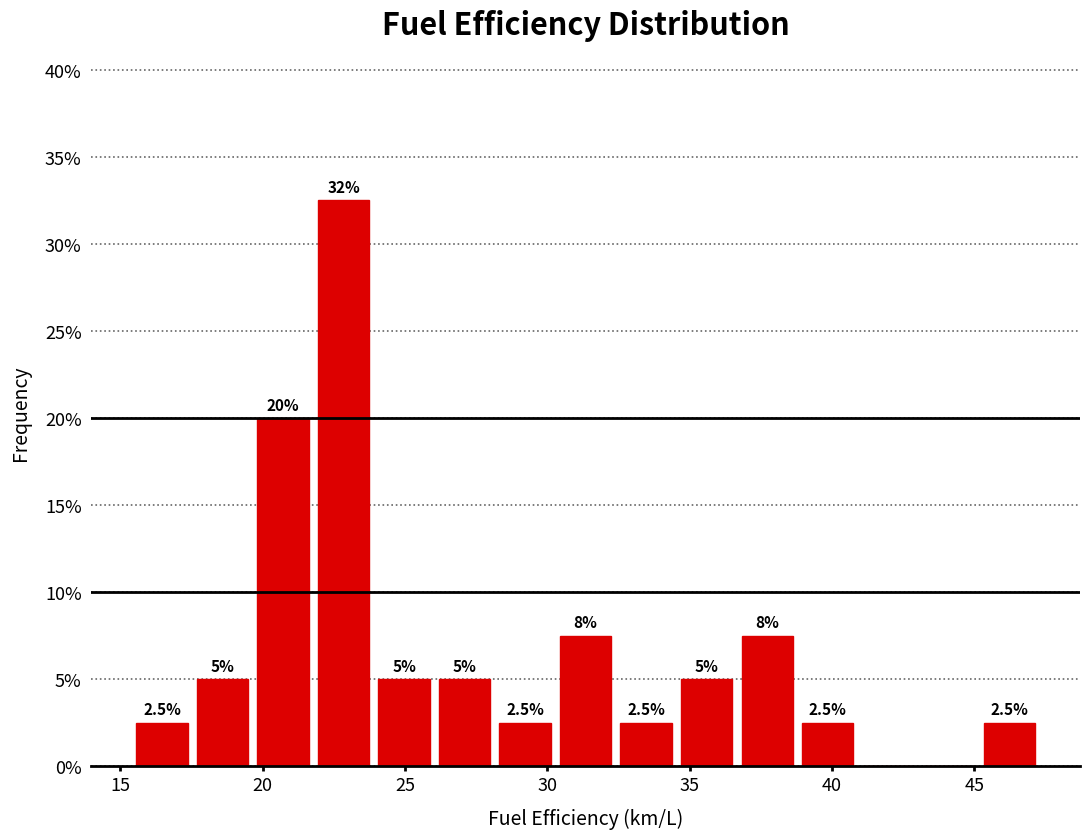

Over which range of the x-axis is the bar tallest?

22.0 to 24.0